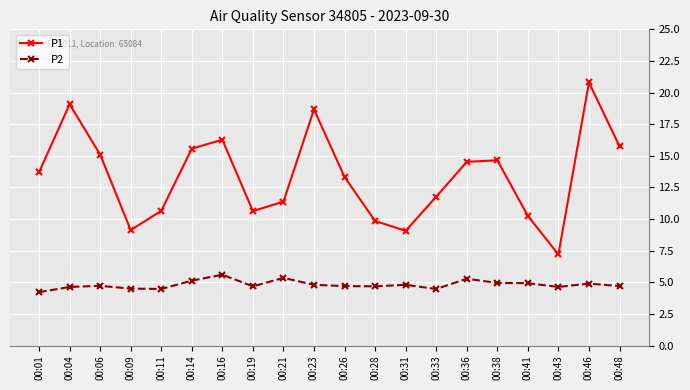

Which series has the widest spread of values?

P1